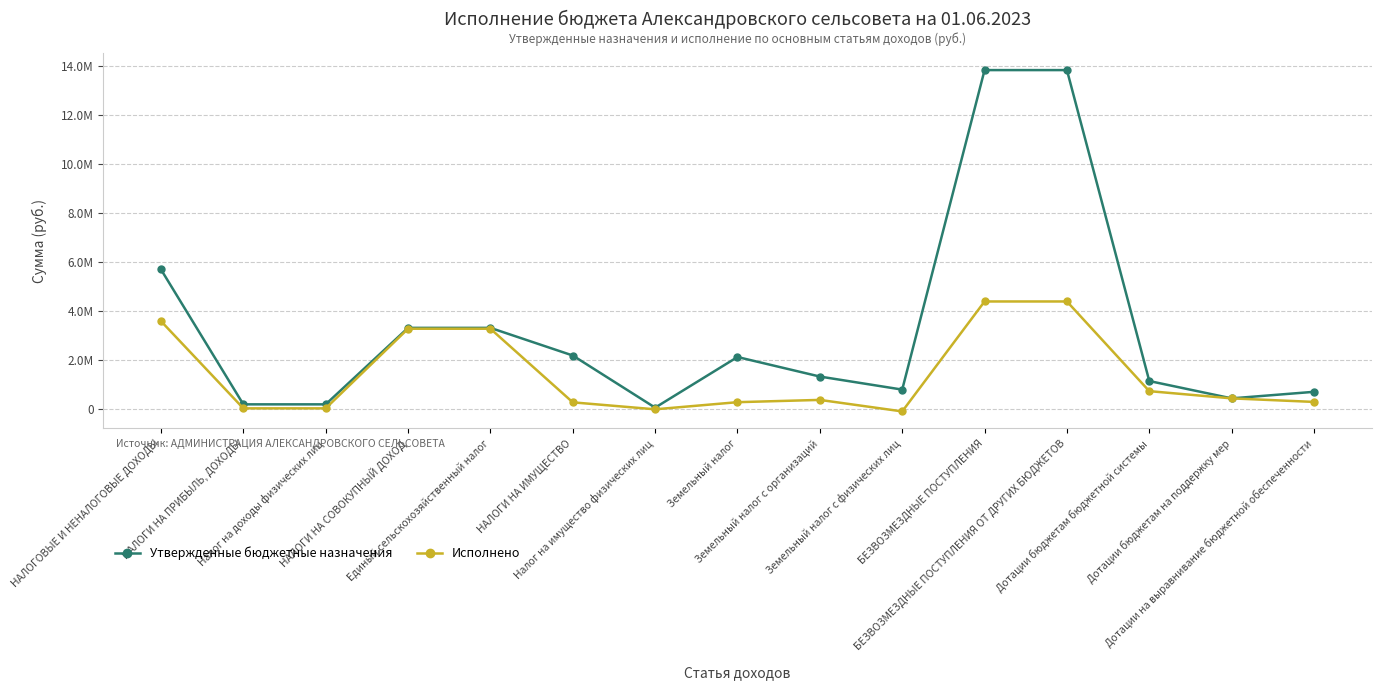

Is this an area chart (filled region under the line)?

No